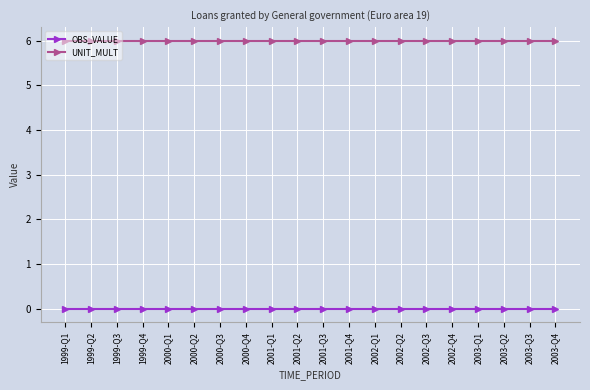

What are all the series names shown in the legend?

OBS_VALUE, UNIT_MULT